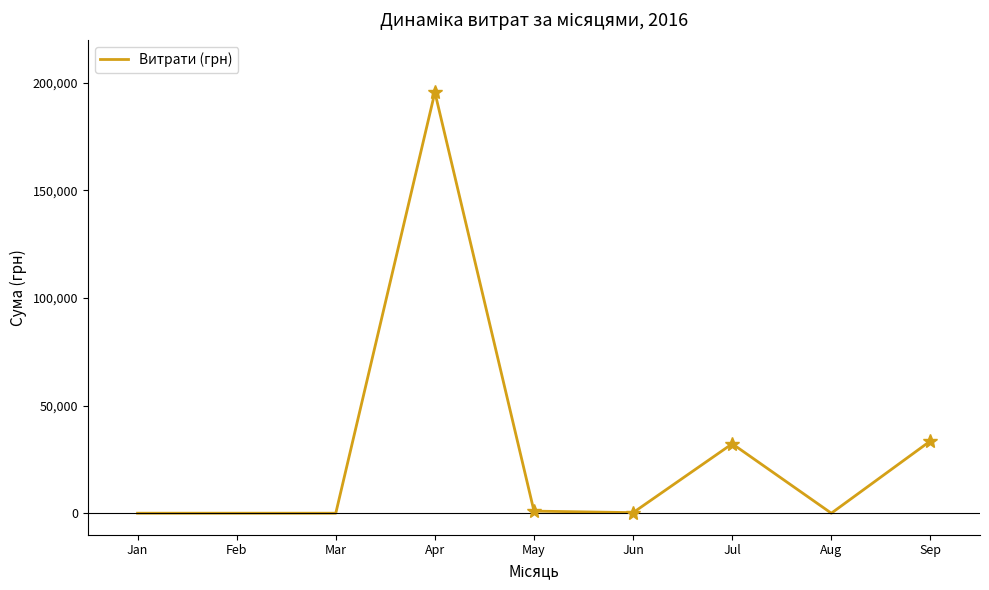

What is the ratio of the value at Apr to the value at Jul?

6.1